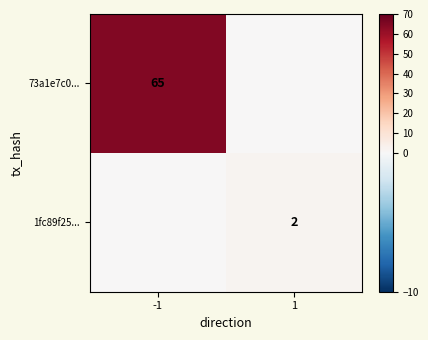

True or false: 1fc89f25... has a value of 2 at 1.

True